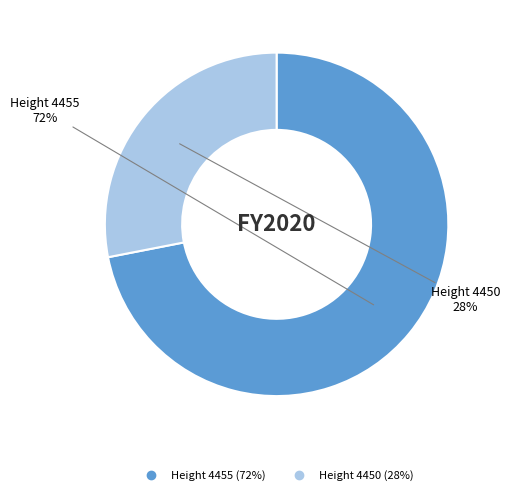

To the nearest percent, what is the difference between the largest and smallest slice percentages?

44%